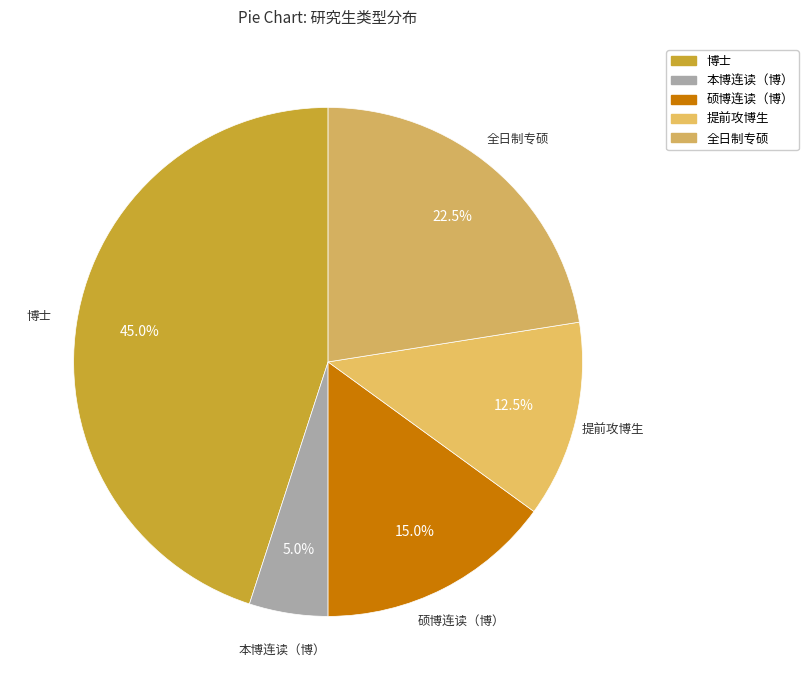

What percentage is the 硕博连读（博） slice, to the nearest percent?

15%